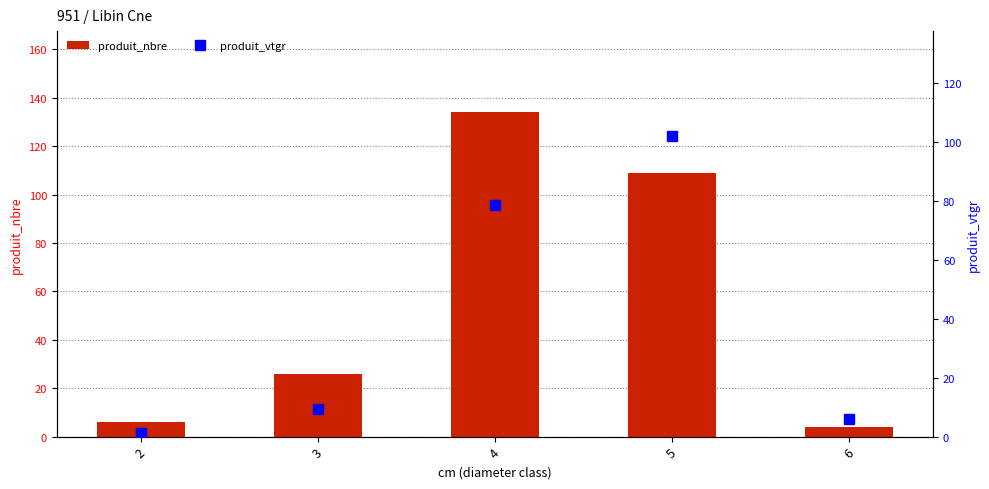

Reading right to left, transcribe all the data shown in this chart.

produit_nbre: 4.0	109.0	134.0	26.0	6.0
produit_vtgr: 6.1	102.1	78.7	9.3	1.4